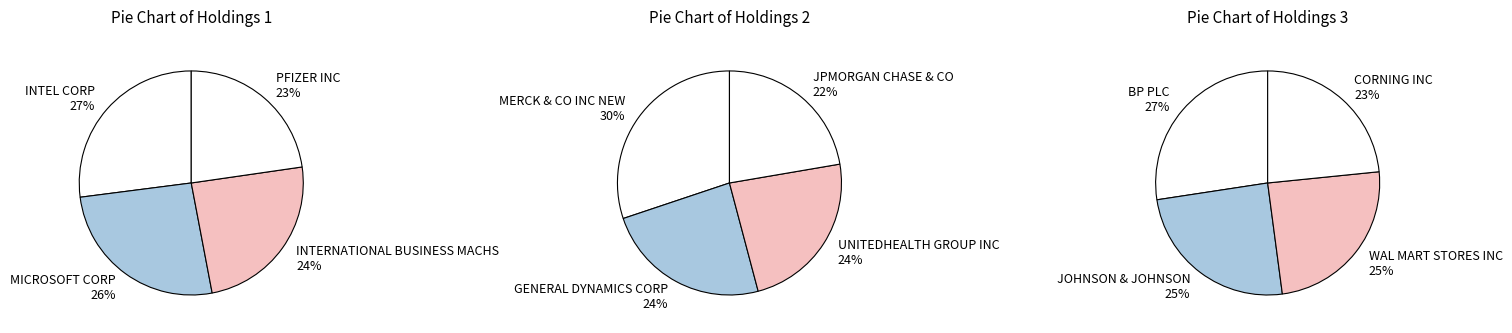

Which has a higher value, JPMORGAN CHASE & CO or PFIZER INC?

PFIZER INC